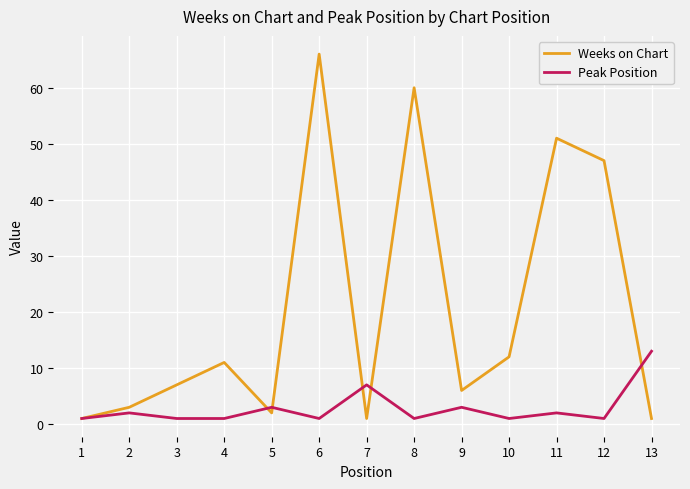

The value of Weeks on Chart at 12 is 47. True or false?

True